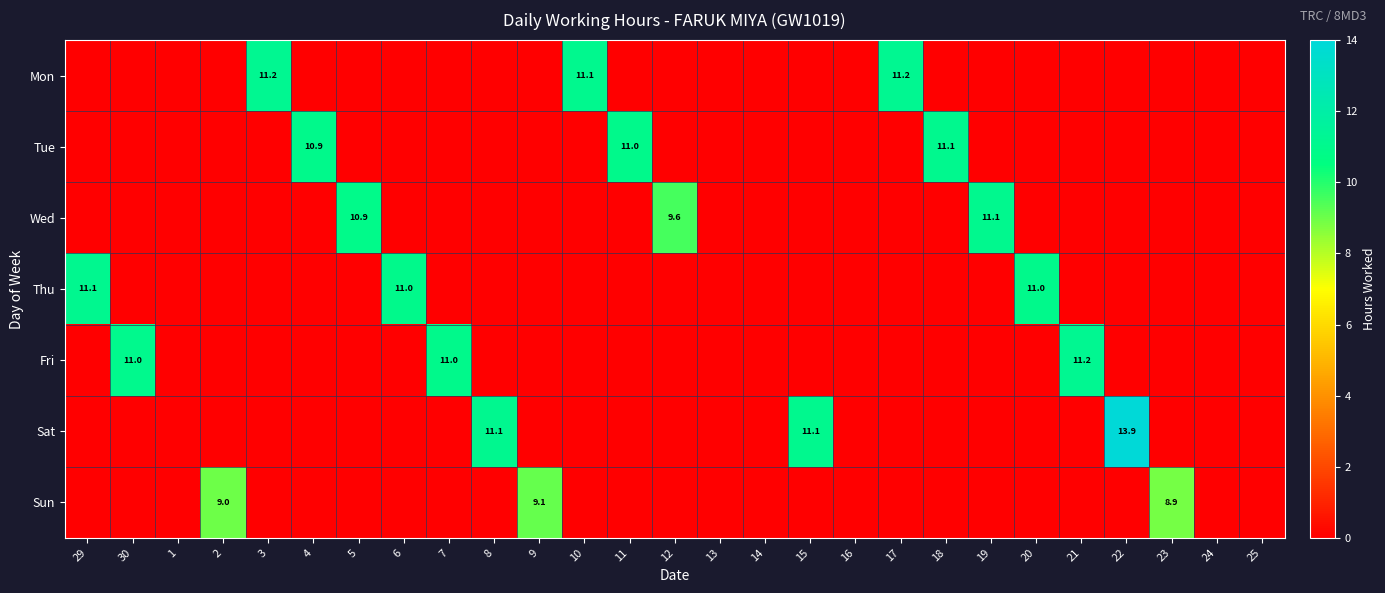

Is it true that Sat equals 2.7 at 15?

False